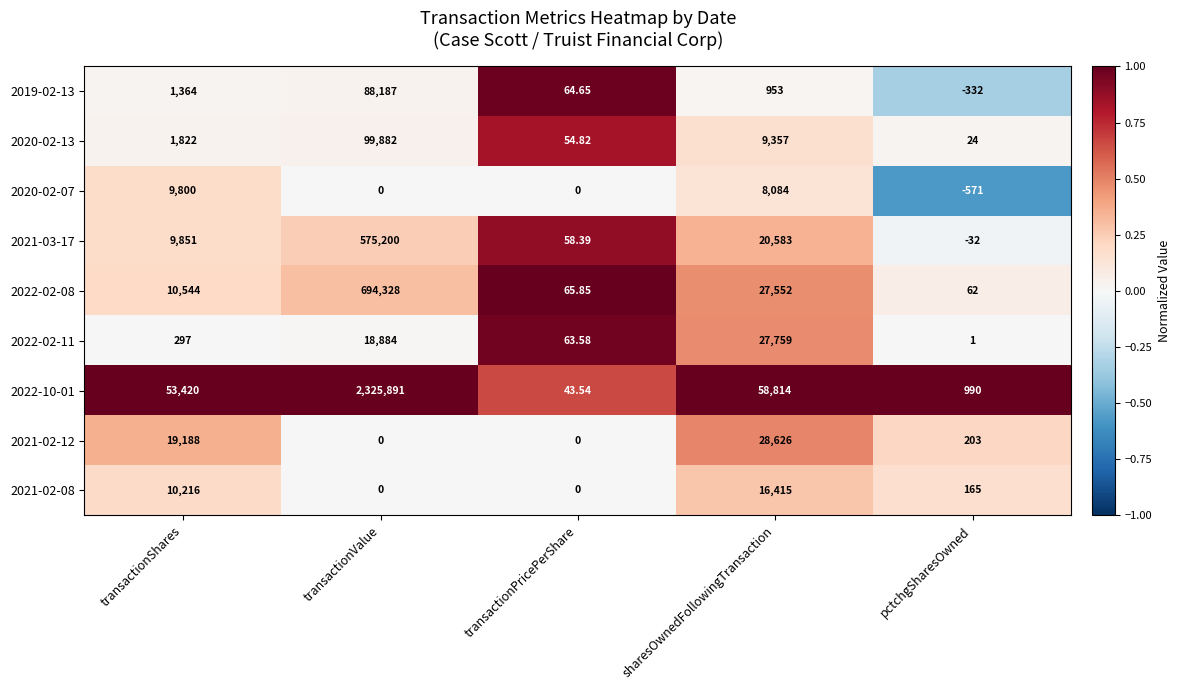

Which category has the highest value across all series?

transactionValue